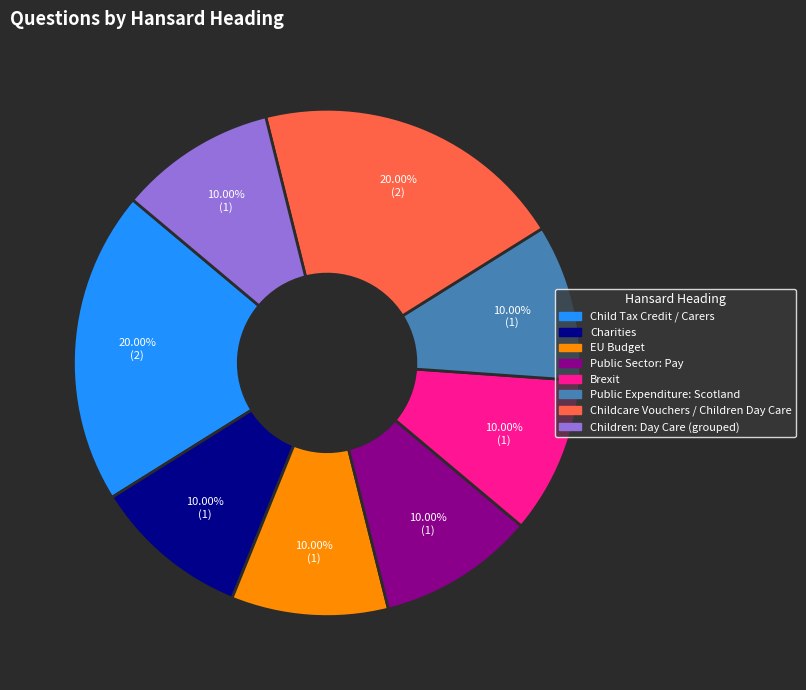

Is Child Tax Credit / Carers the majority of the pie?

No